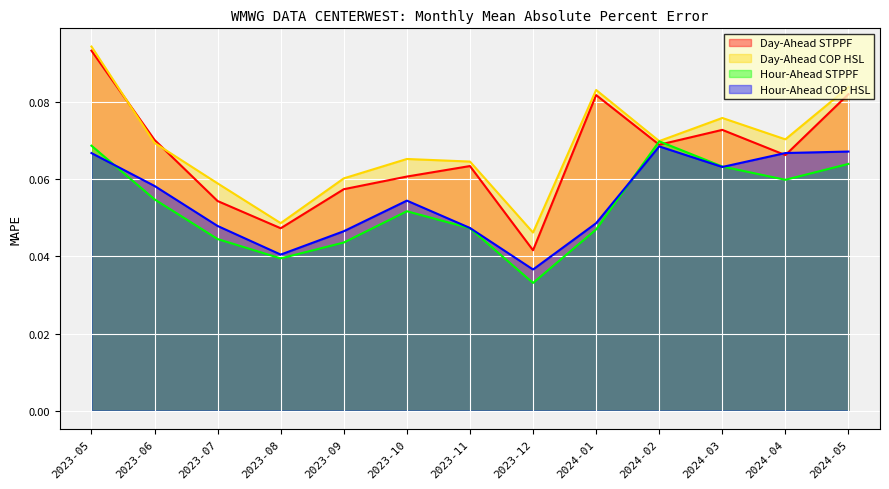

What is the value of the Day-Ahead STPPF point at the 1st from the left?

0.1